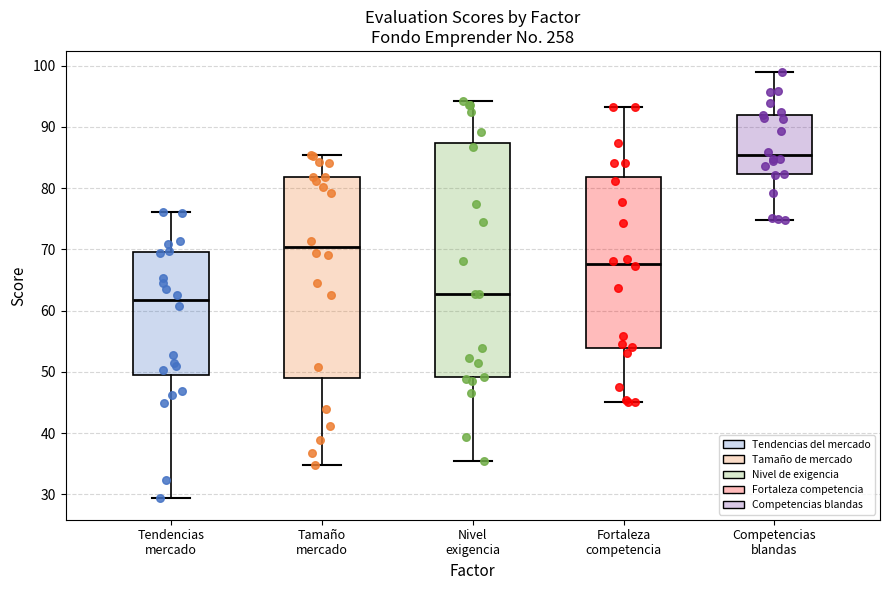

Where is the upper edge of the box for Fortaleza competencia on the y-axis? The values are not printed on the chart, so give them approximately, as read against the axis.

82